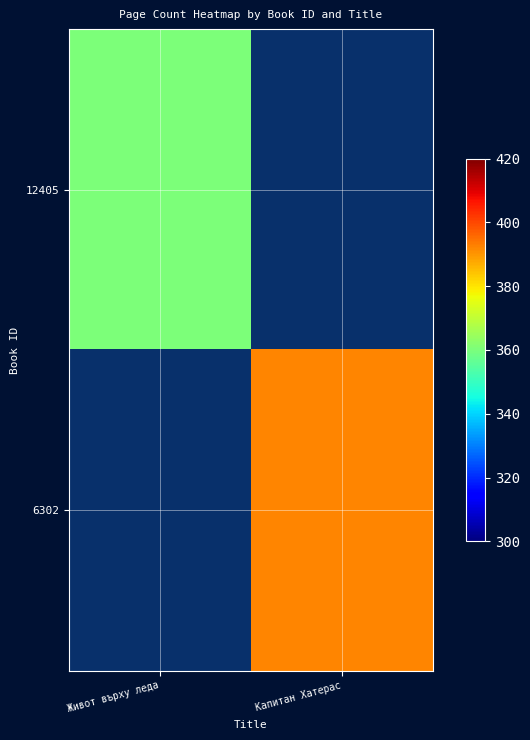

What is the average value of the 12405 series?

180